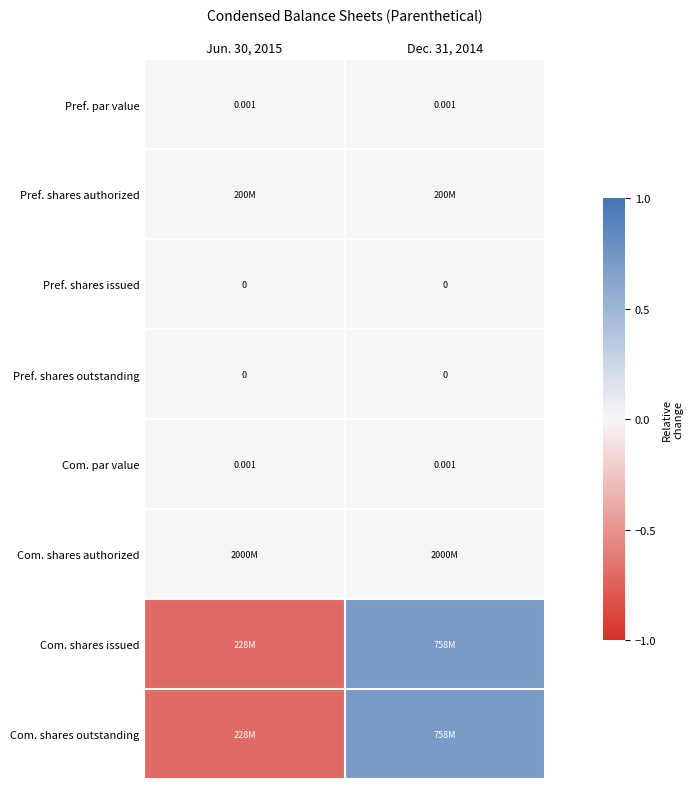

Rank the categories by Com. shares issued value from highest to lowest.

Dec. 31, 2014, Jun. 30, 2015